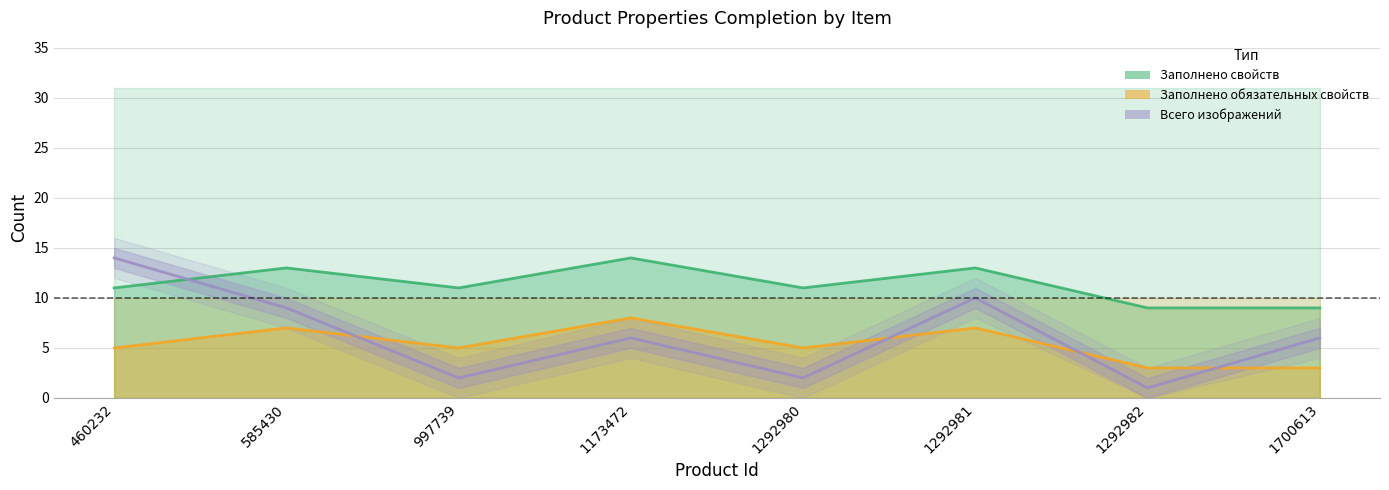

Which label corresponds to the largest value in the chart?

1173472